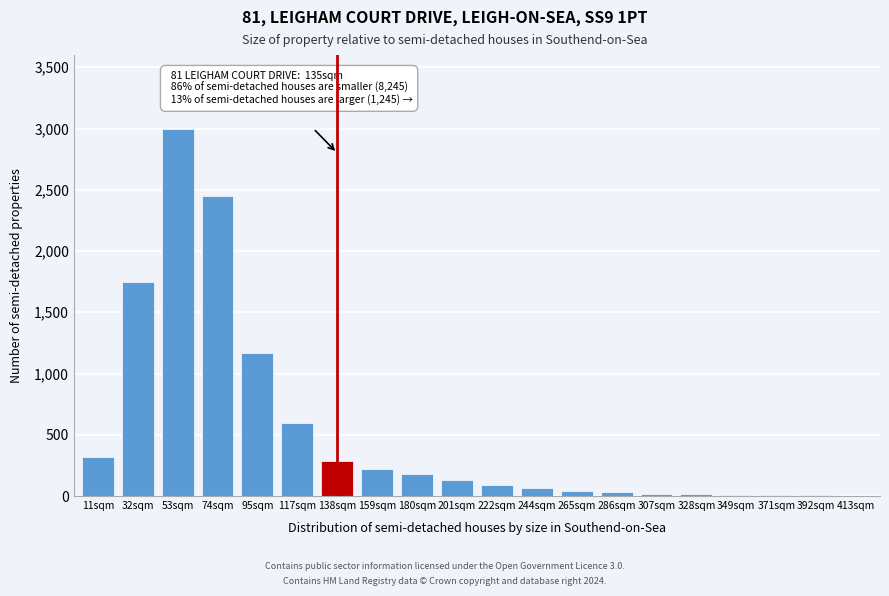

What is the sum of all values?

10401